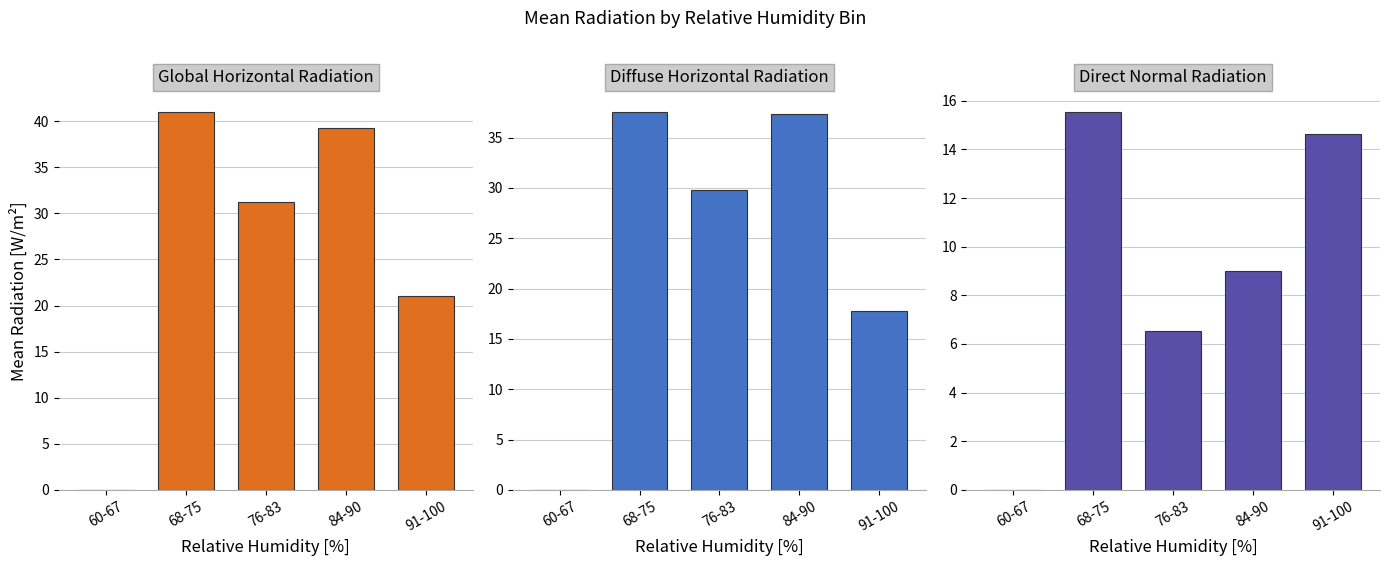

True or false: Diffuse Horizontal Radiation [W/m2] has a value of 29.8 at 76-83.

True